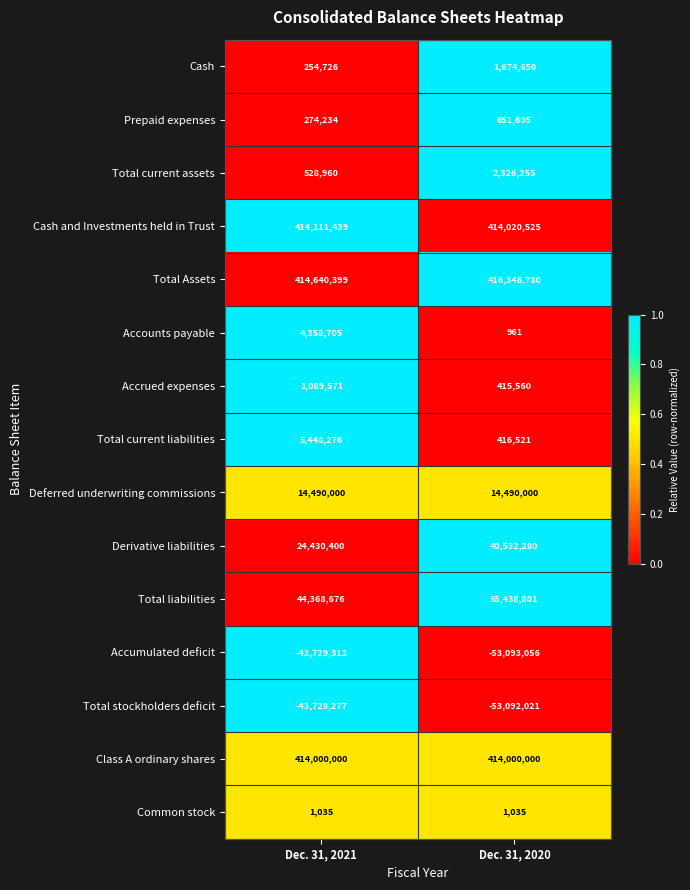

Reading left to right, what are all the values shown in this chart?

Cash: 254726	1674650
Prepaid expenses: 274234	651605
Total current assets: 528960	2326255
Cash and Investments held in Trust: 414111439	414020525
Total Assets: 414640399	416346780
Accounts payable: 4358705	961
Accrued expenses: 1089571	415560
Total current liabilities: 5448276	416521
Deferred underwriting commissions: 14490000	14490000
Derivative liabilities: 24430400	40532280
Total liabilities: 44368676	55438801
Accumulated deficit: -43729312	-53093056
Total stockholders deficit: -43728277	-53092021
Class A ordinary shares: 414000000	414000000
Common stock: 1035	1035